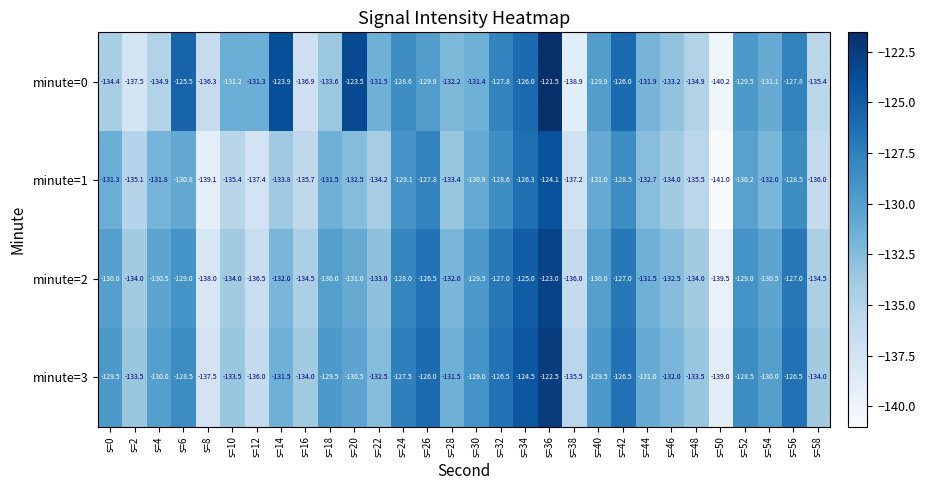

What is the sum of all minute=3 values?

-3920.0